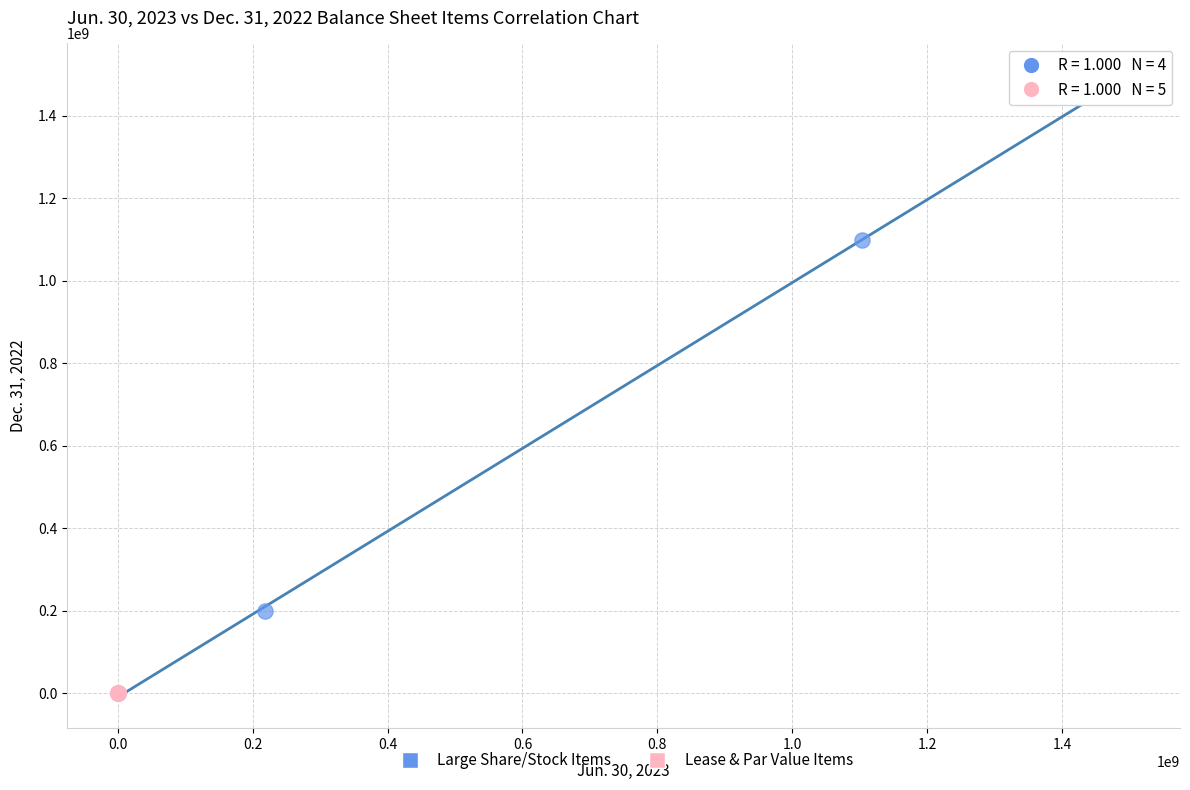

Which series has the largest Y range (max minus min)?

Large Share/Stock Items